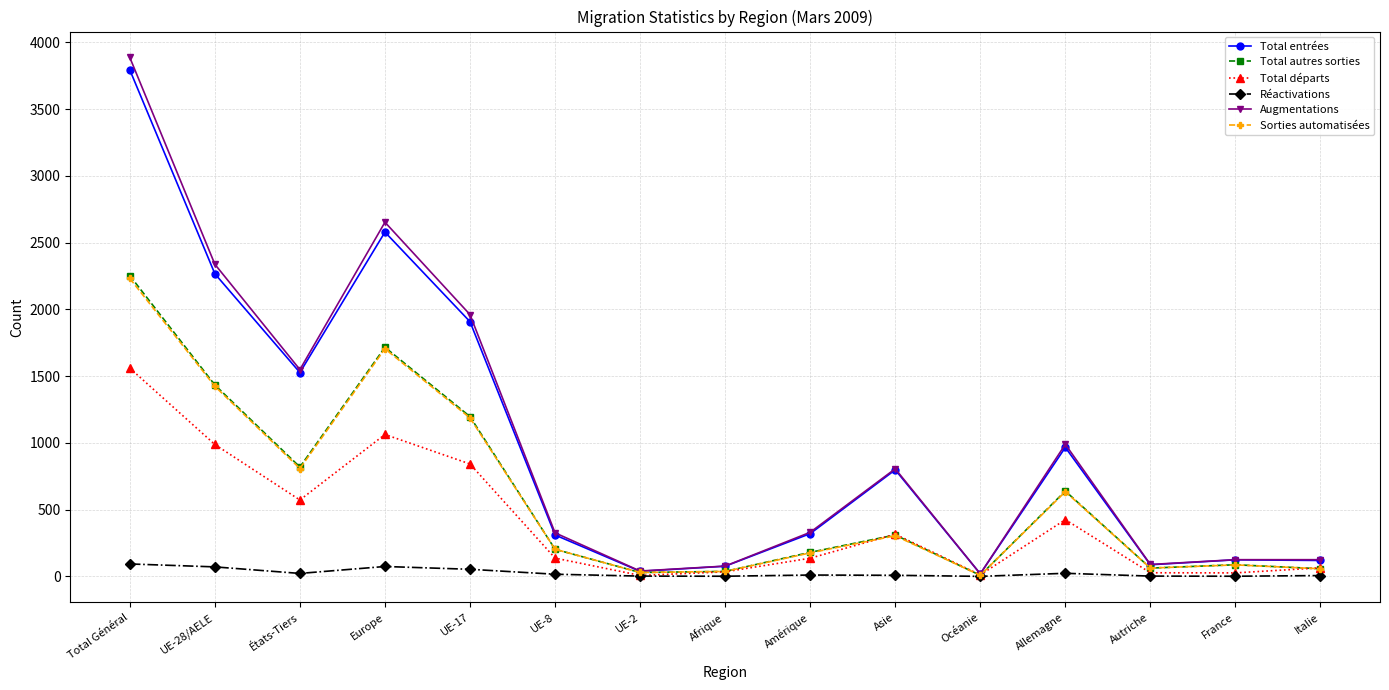

What is the lowest value of the Total départs series?

7